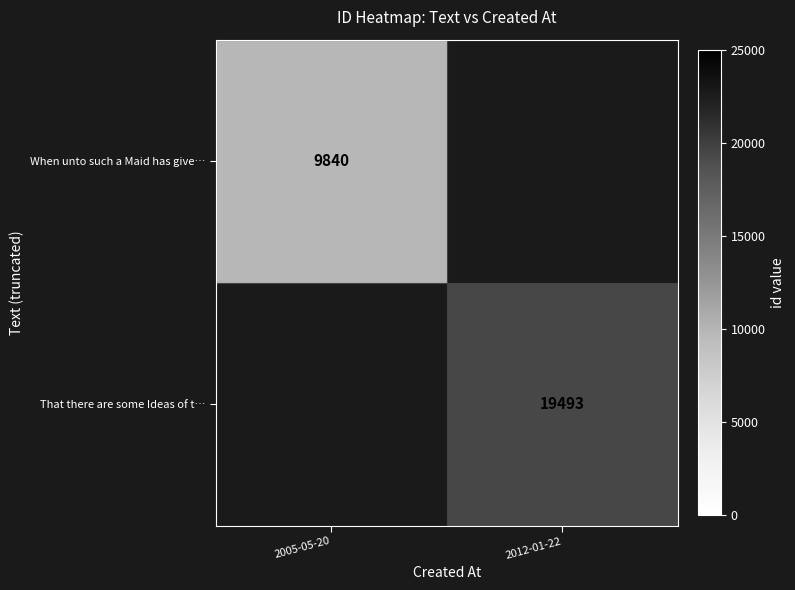

What is the minimum value shown in the chart?

9840.0